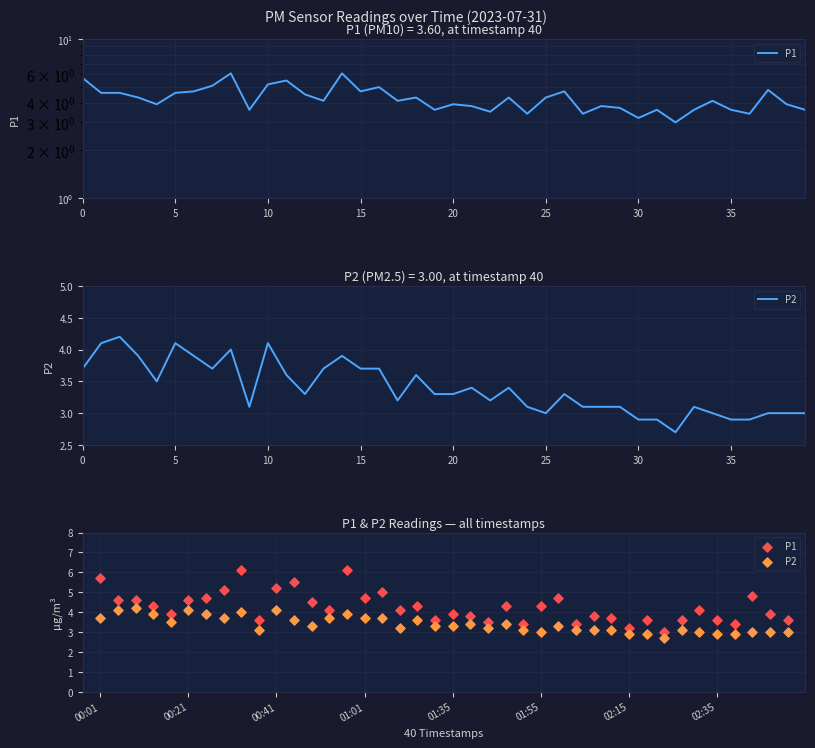

What are all the series names shown in the legend?

P1, P2